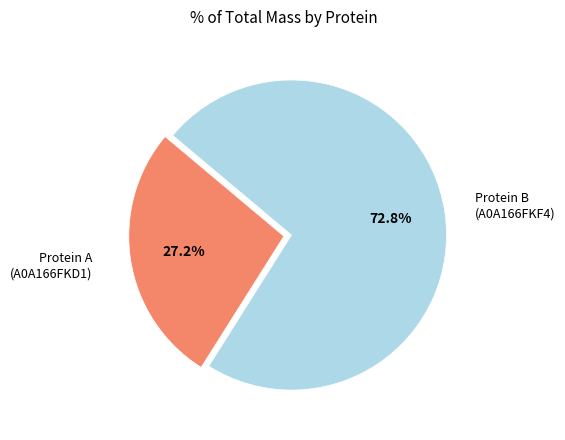

Between Protein A (A0A166FKD1) and Protein B (A0A166FKF4), which is larger?

Protein B (A0A166FKF4)